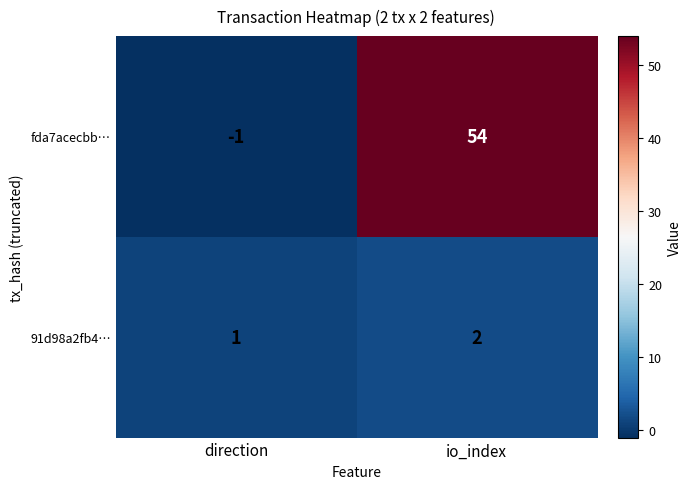

What is the highest value of the fda7acecbb… series?

54